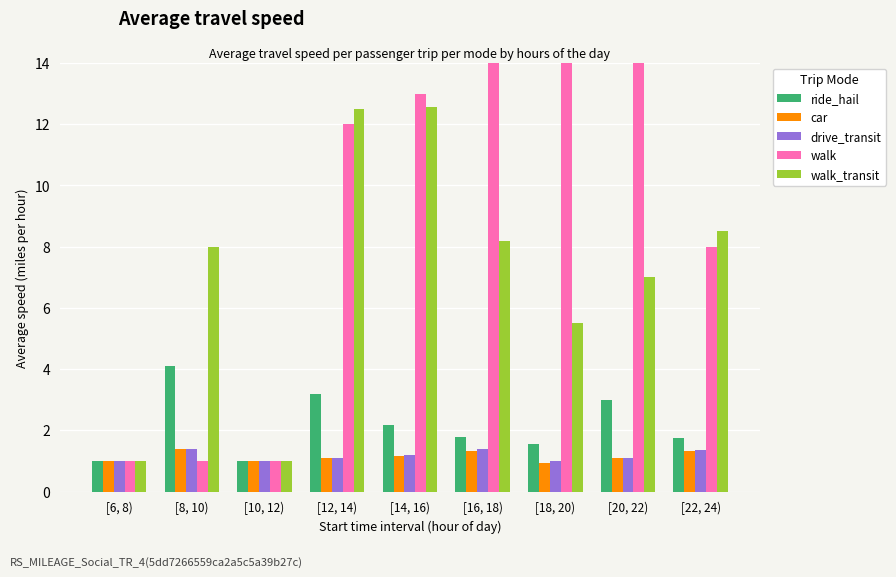

At how many categories does at least one series exceed 5?

7